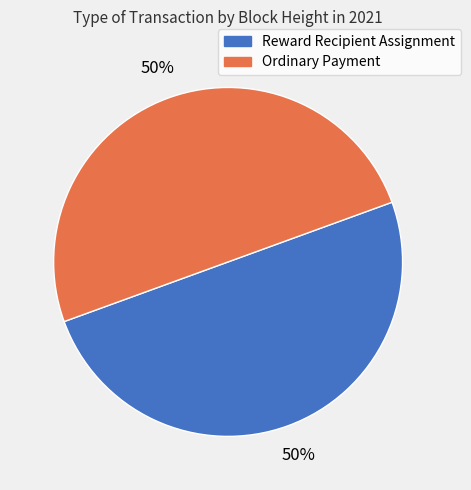

How many slices are in this pie chart?

2